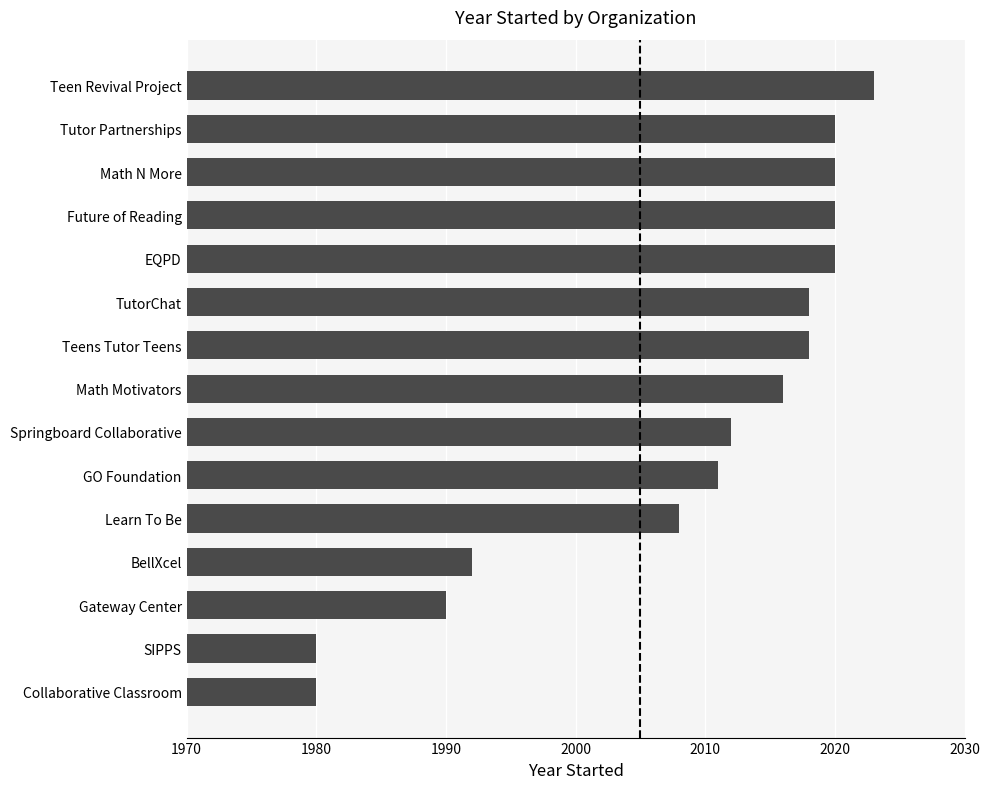

What is the maximum value shown in the chart?

2023